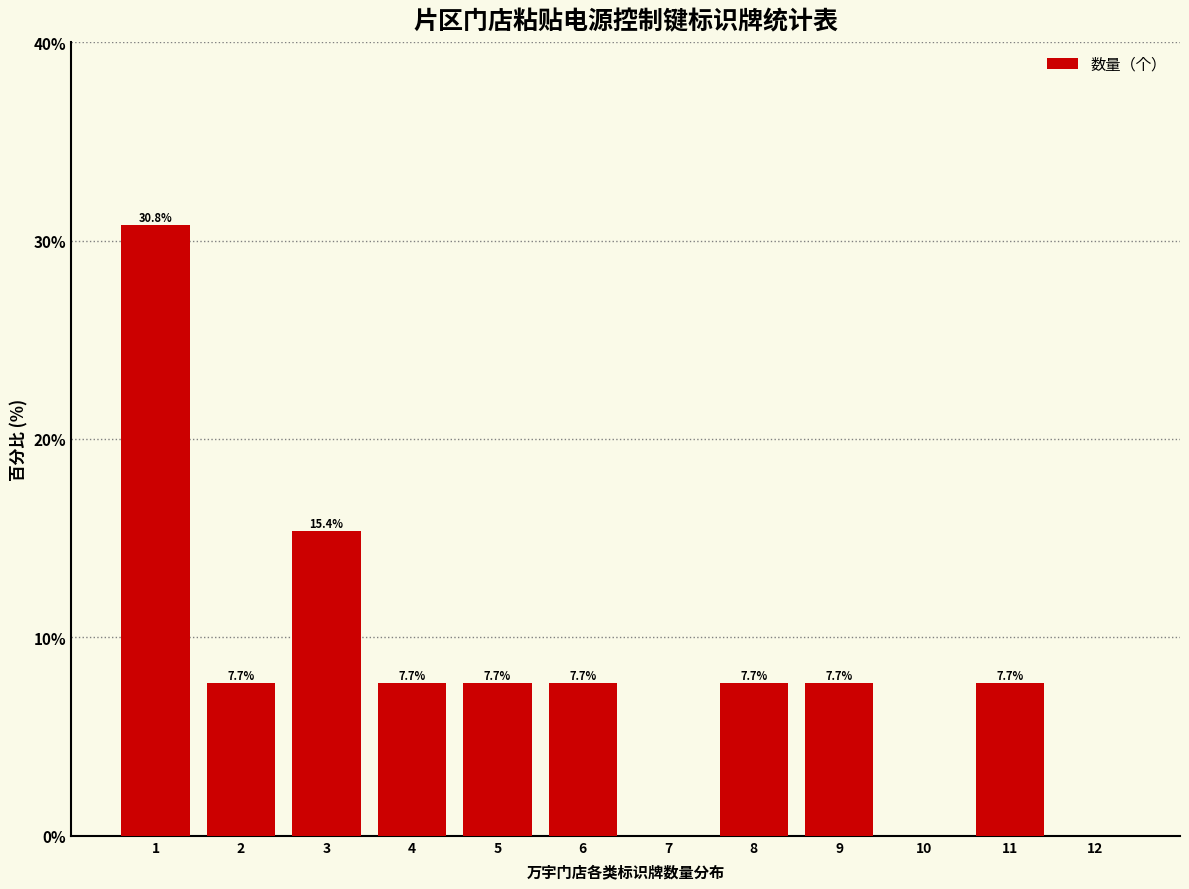

Reading right to left, what are all the values shown in this chart?

12=0.0	11=7.7	10=0.0	9=7.7	8=7.7	7=0.0	6=7.7	5=7.7	4=7.7	3=15.4	2=7.7	1=30.8